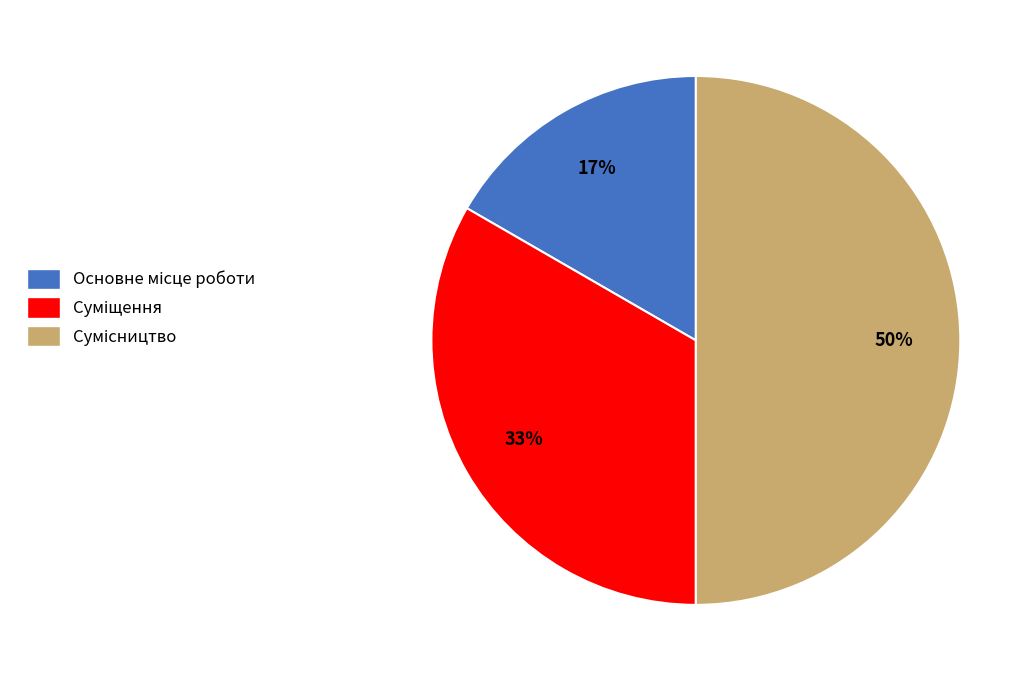

To the nearest percent, what is the average slice percentage?

33%